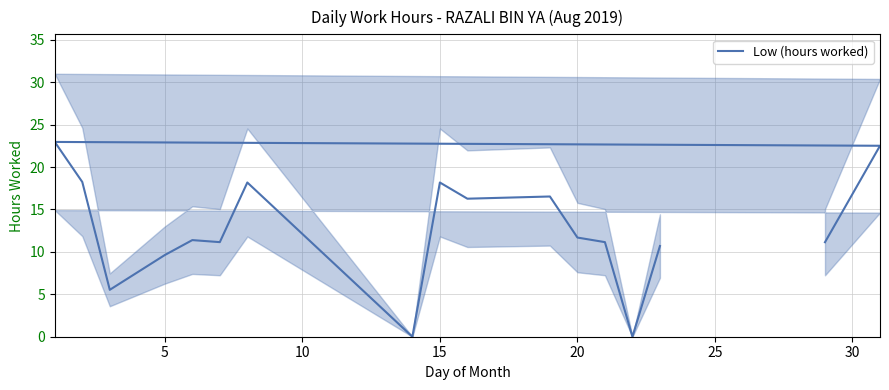

Is it true that the value at 14 is 14.9?

False